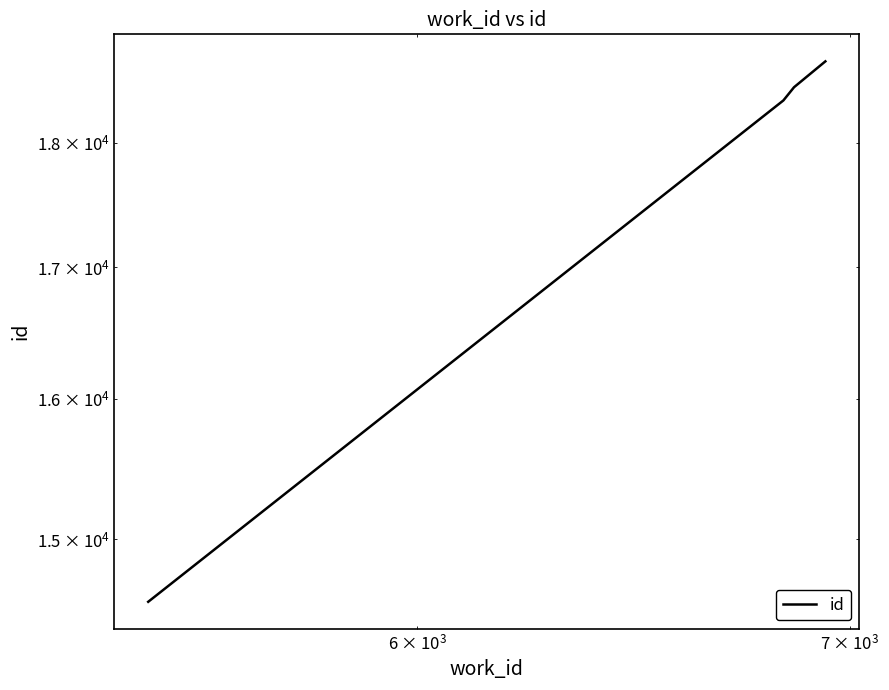

The value at $\mathdefault{10^{3}}$ is 24758. True or false?

False